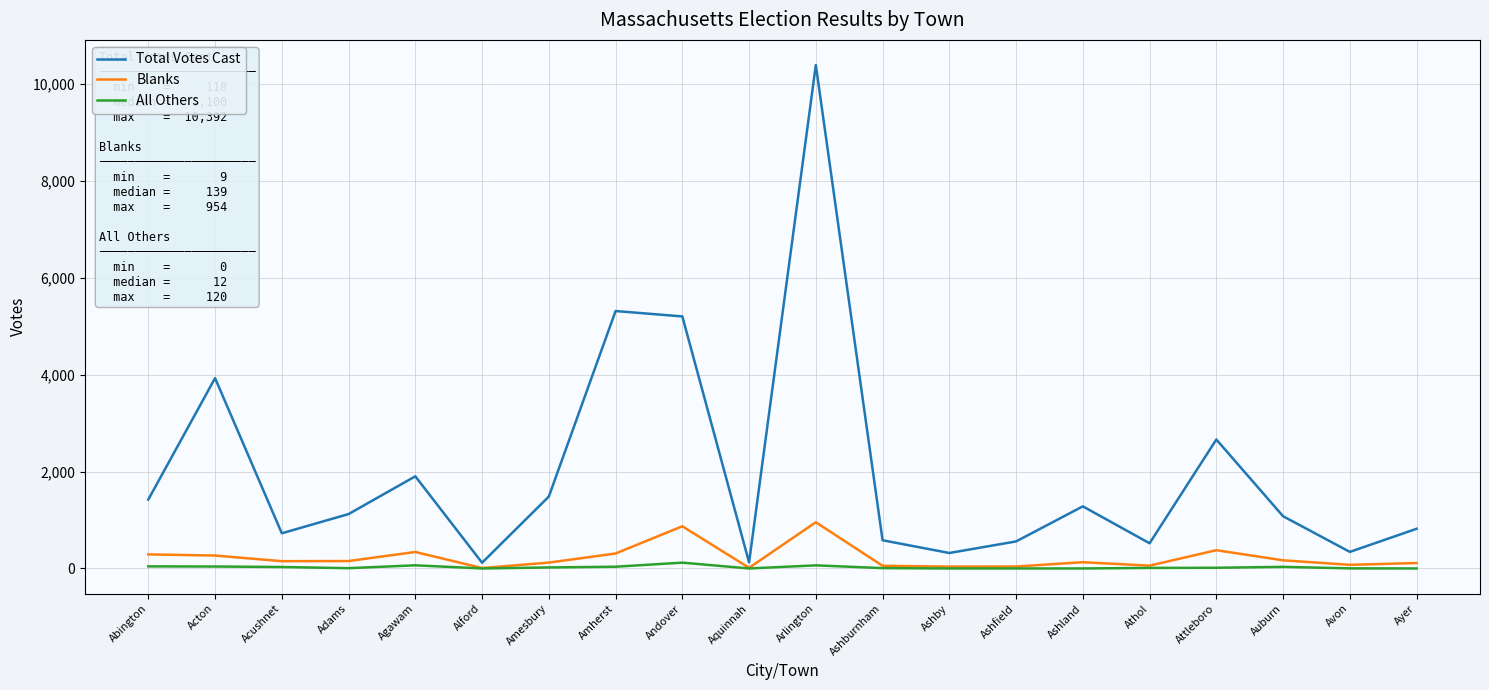

Rank the series by their maximum value, from lowest to highest.

All Others, Blanks, Total Votes Cast